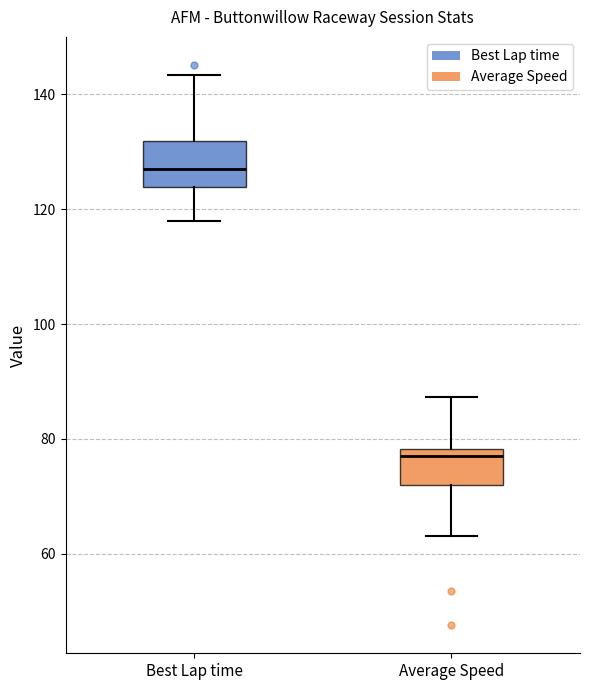

Which box has the highest median line?

Best Lap time